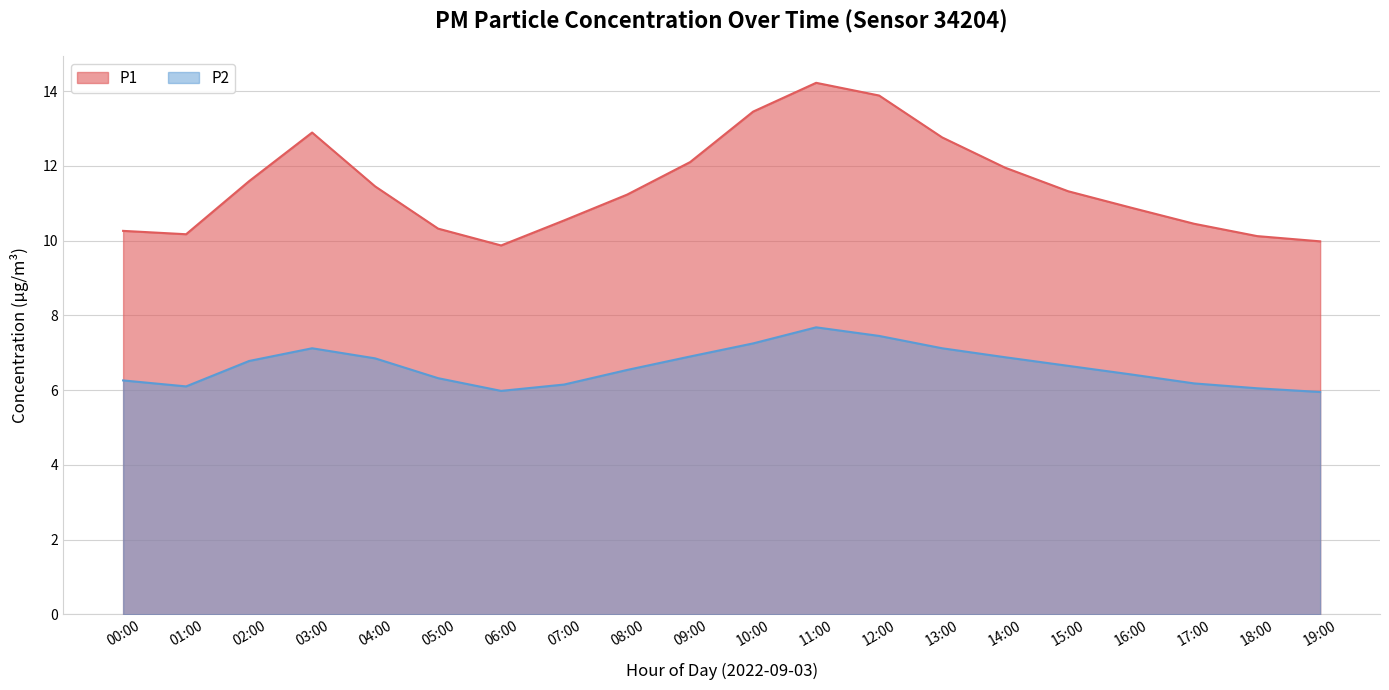

The value of P1 at 04:00 is 16.1. True or false?

False